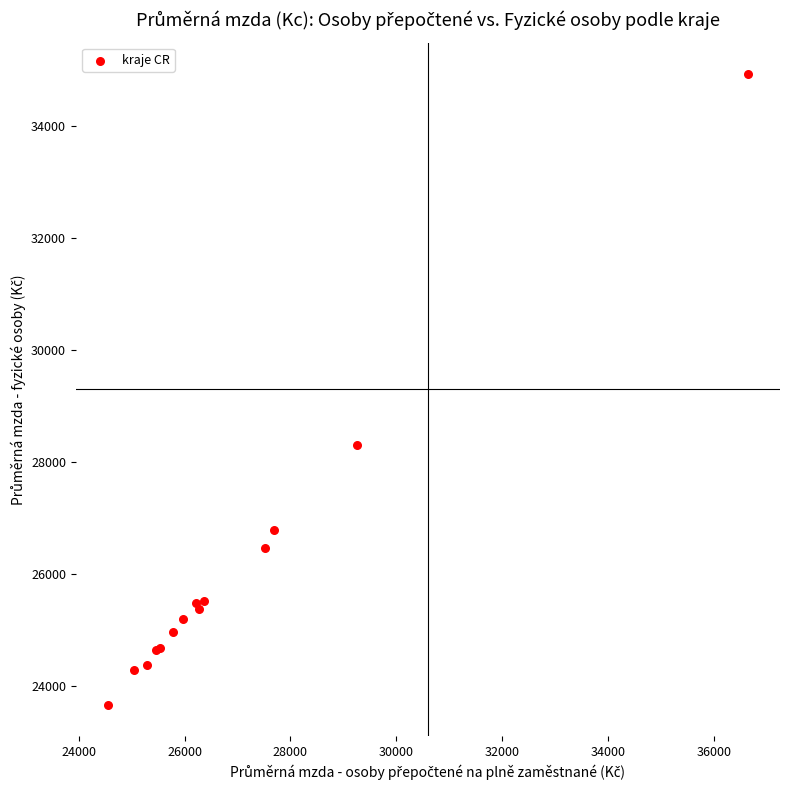

What Y value in the scatter plot is closest to 29299?

28306